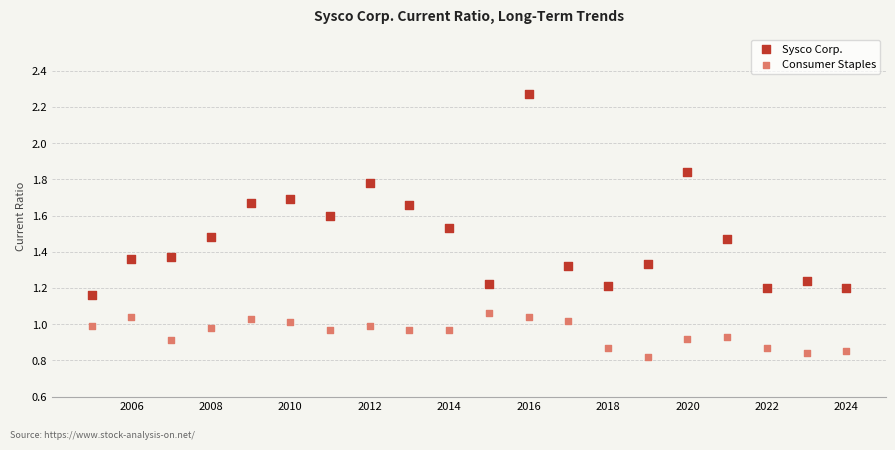

Which series reaches the minimum Y coordinate?

Consumer Staples